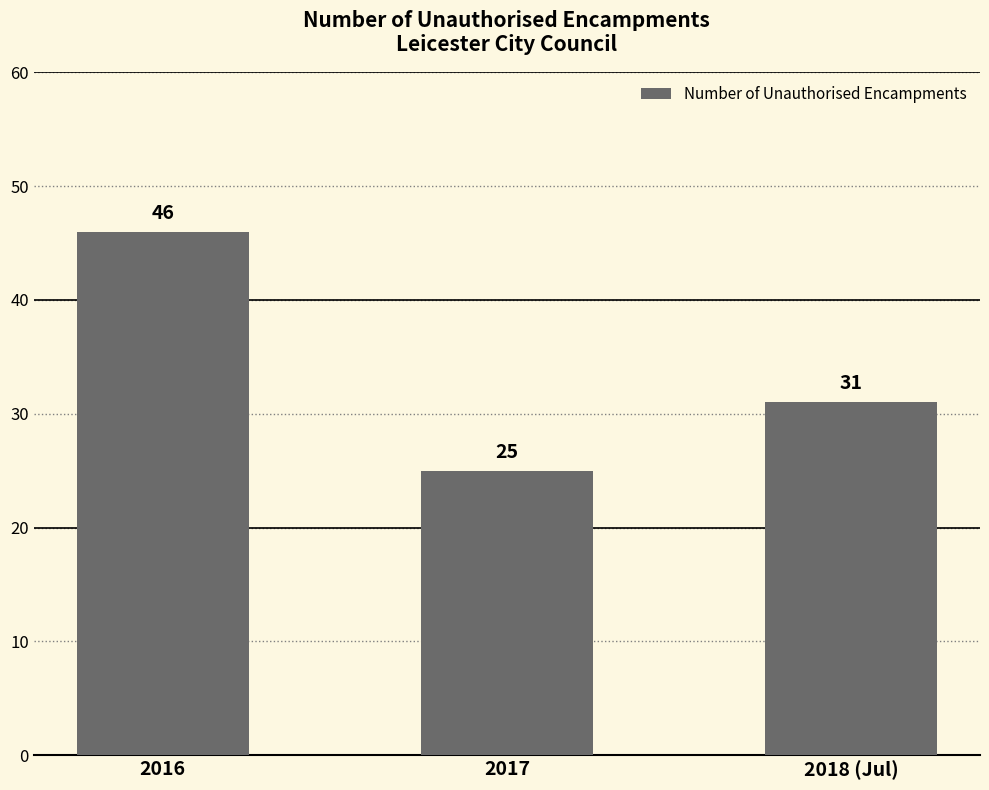

The chart shows a value of 25 at 2017. True or false?

True